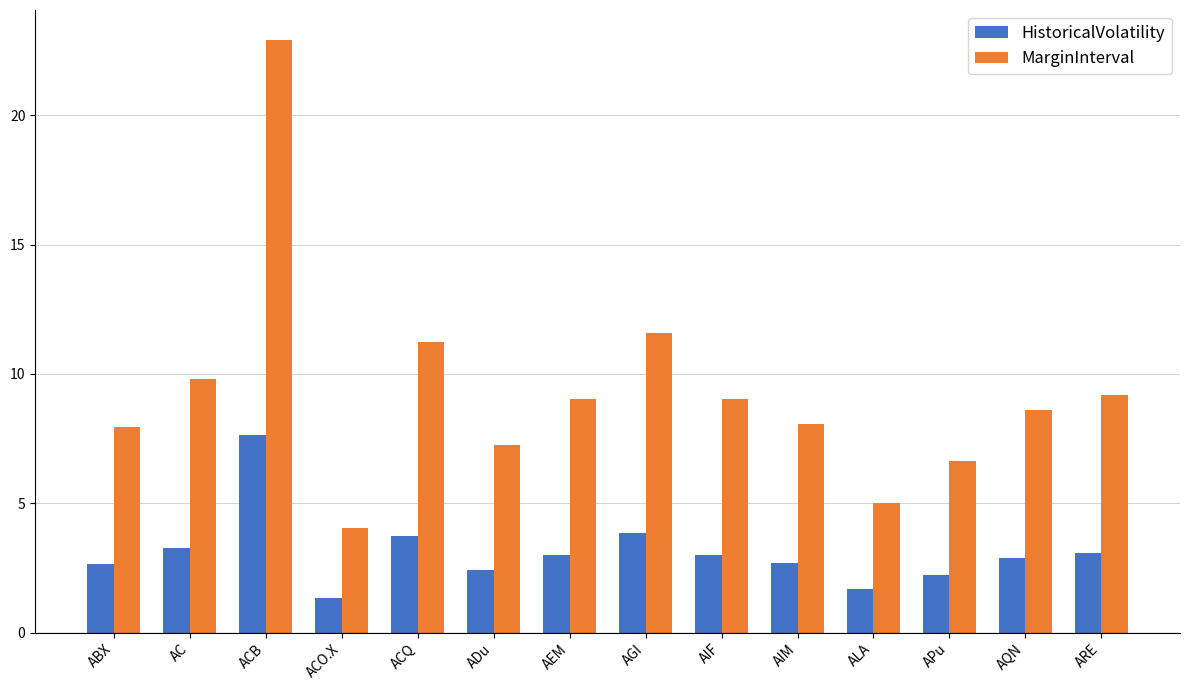

Is the value of HistoricalVolatility at AGI greater than the value of MarginInterval at AC?

No